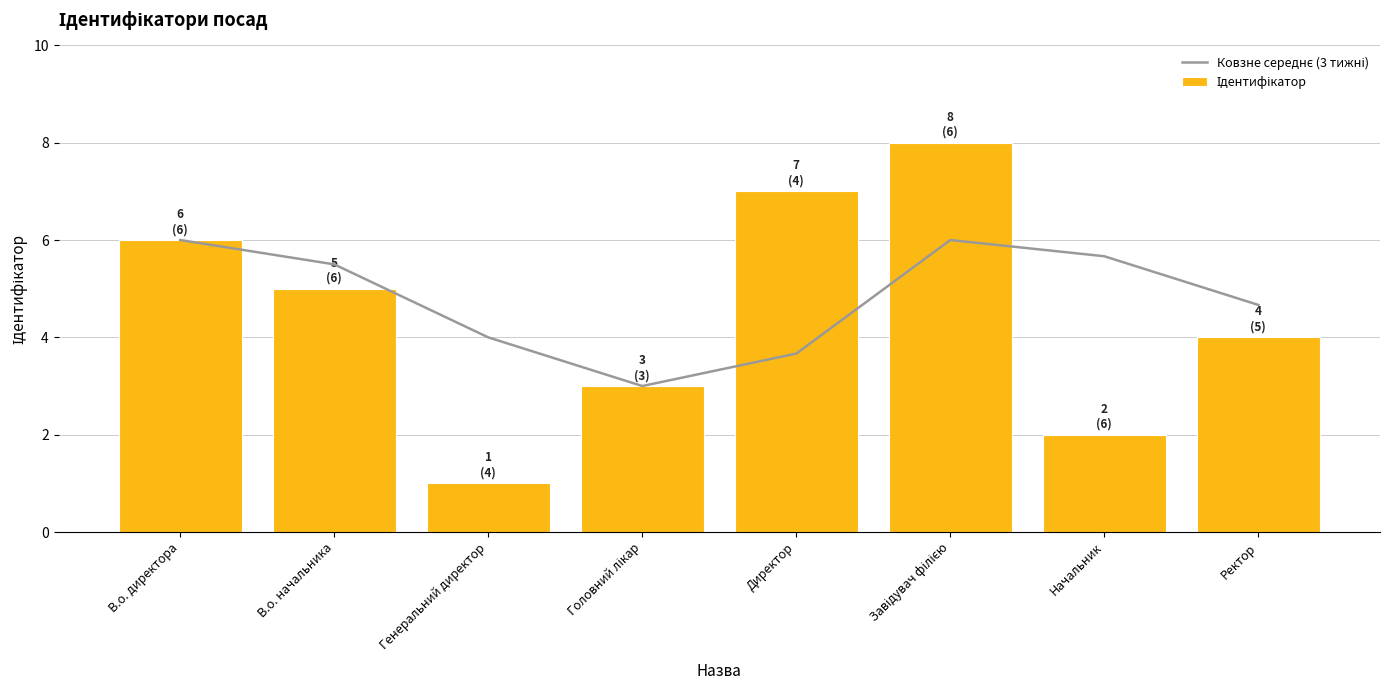

What are all the series names shown in the legend?

Ковзне середнє (3 тижні), Ідентифікатор